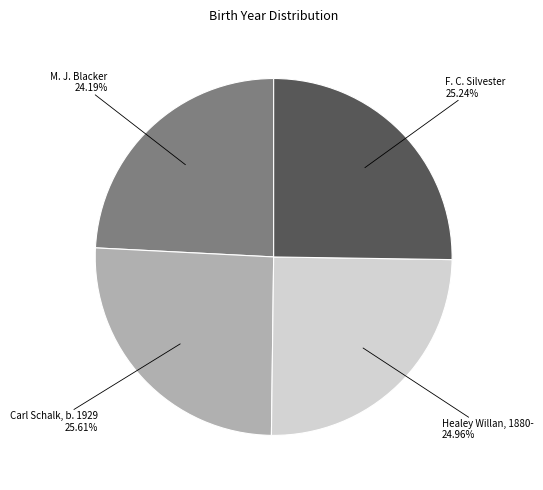

How many slices are in this pie chart?

4